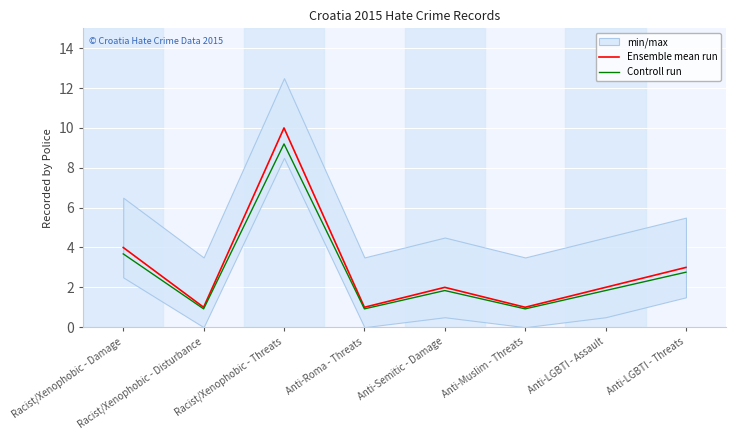

What is the value of the Ensemble mean run point at the 7th from the left?

2.0